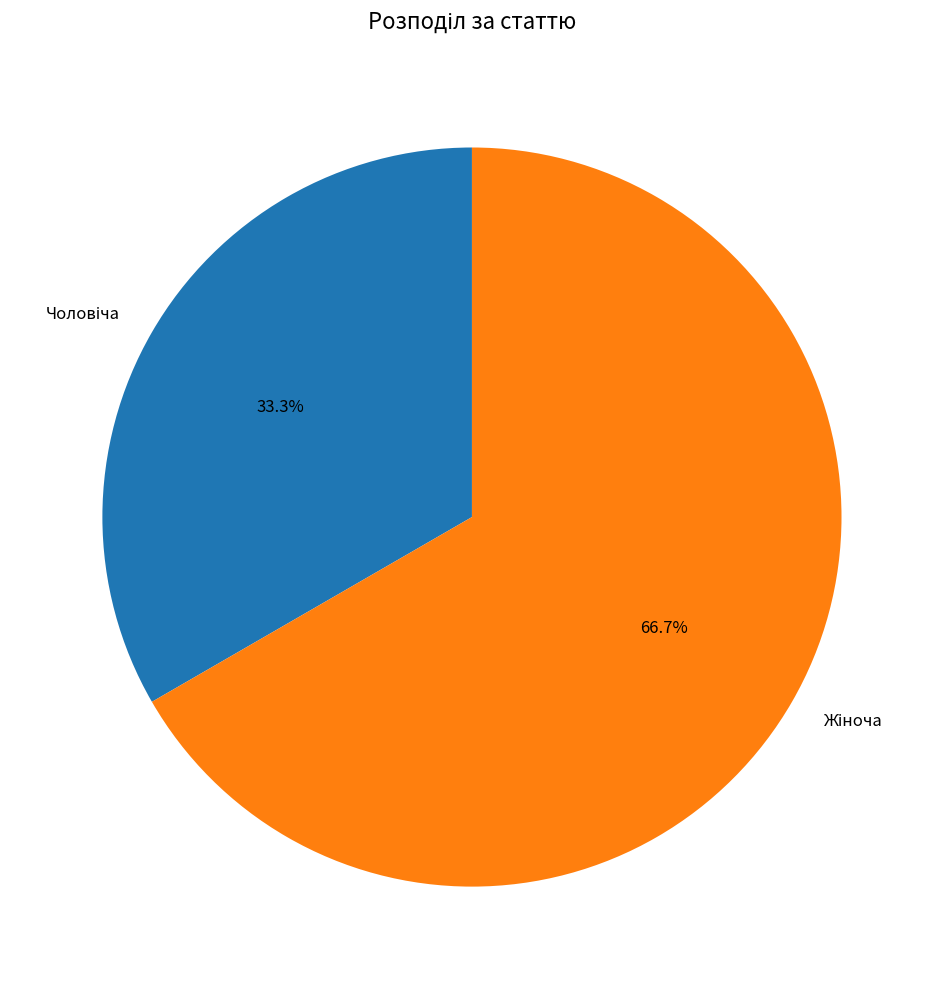

Does any single category account for the majority?

Yes